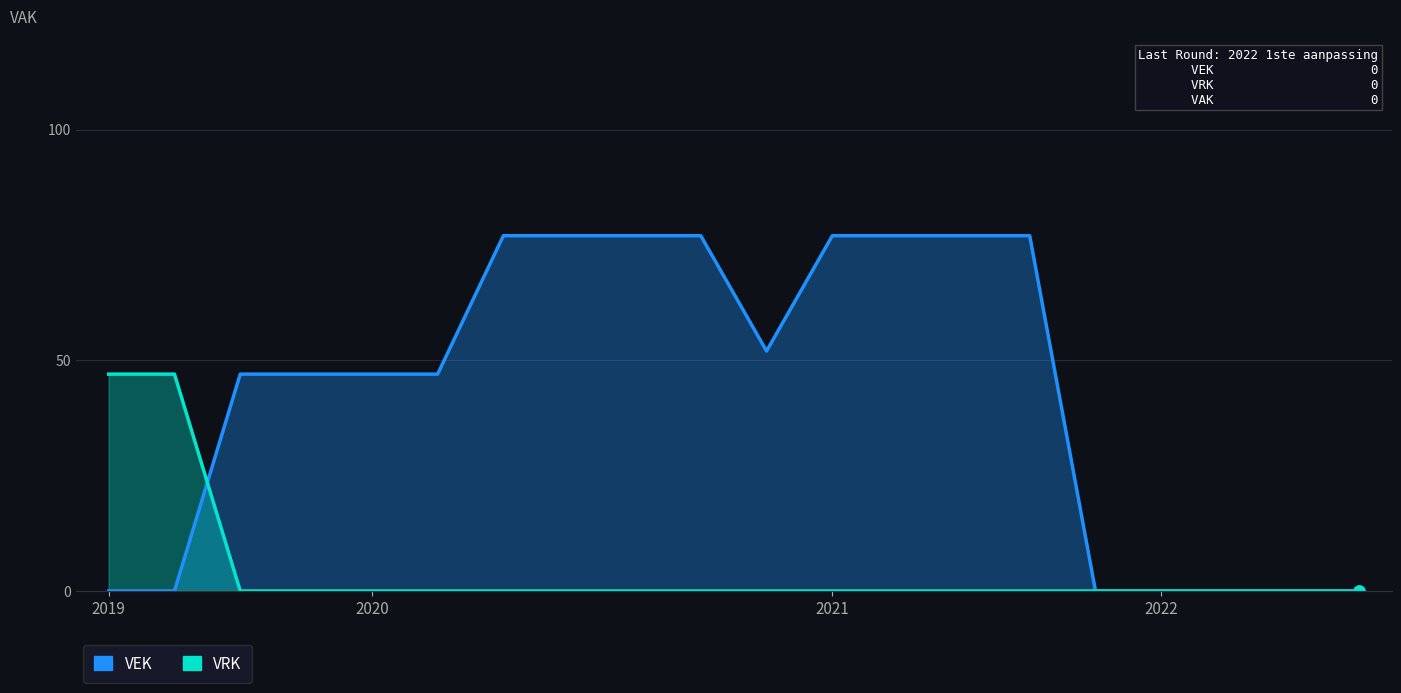

At which label is VEK closest to 38?

2019 1ste aanpassing - ontwerp